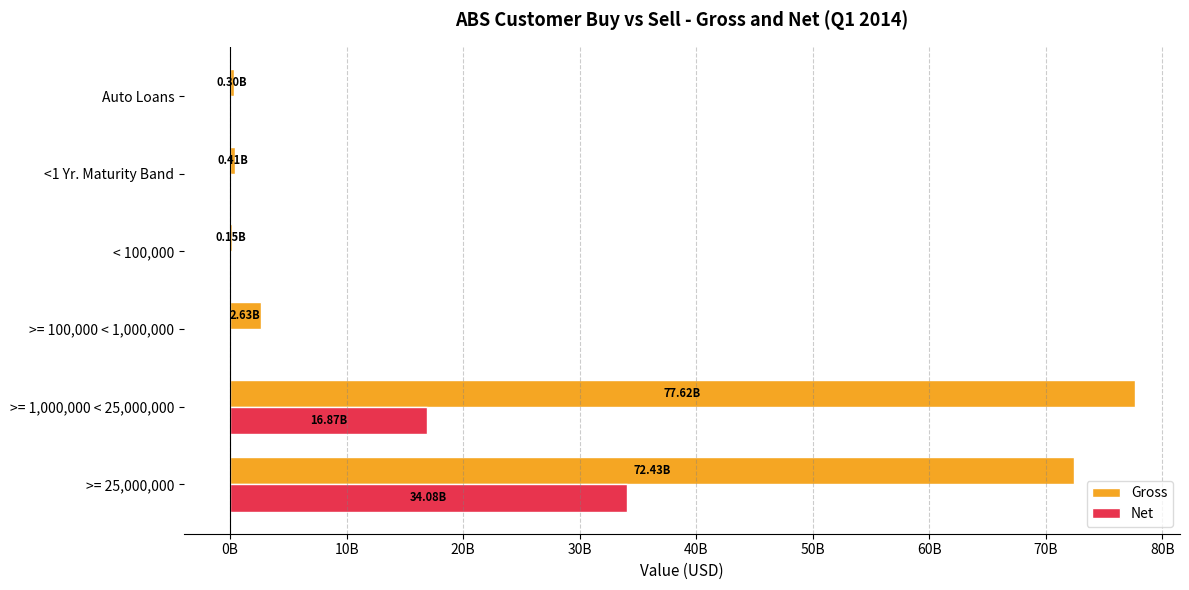

Rank the series by their average value, from lowest to highest.

Net, Gross